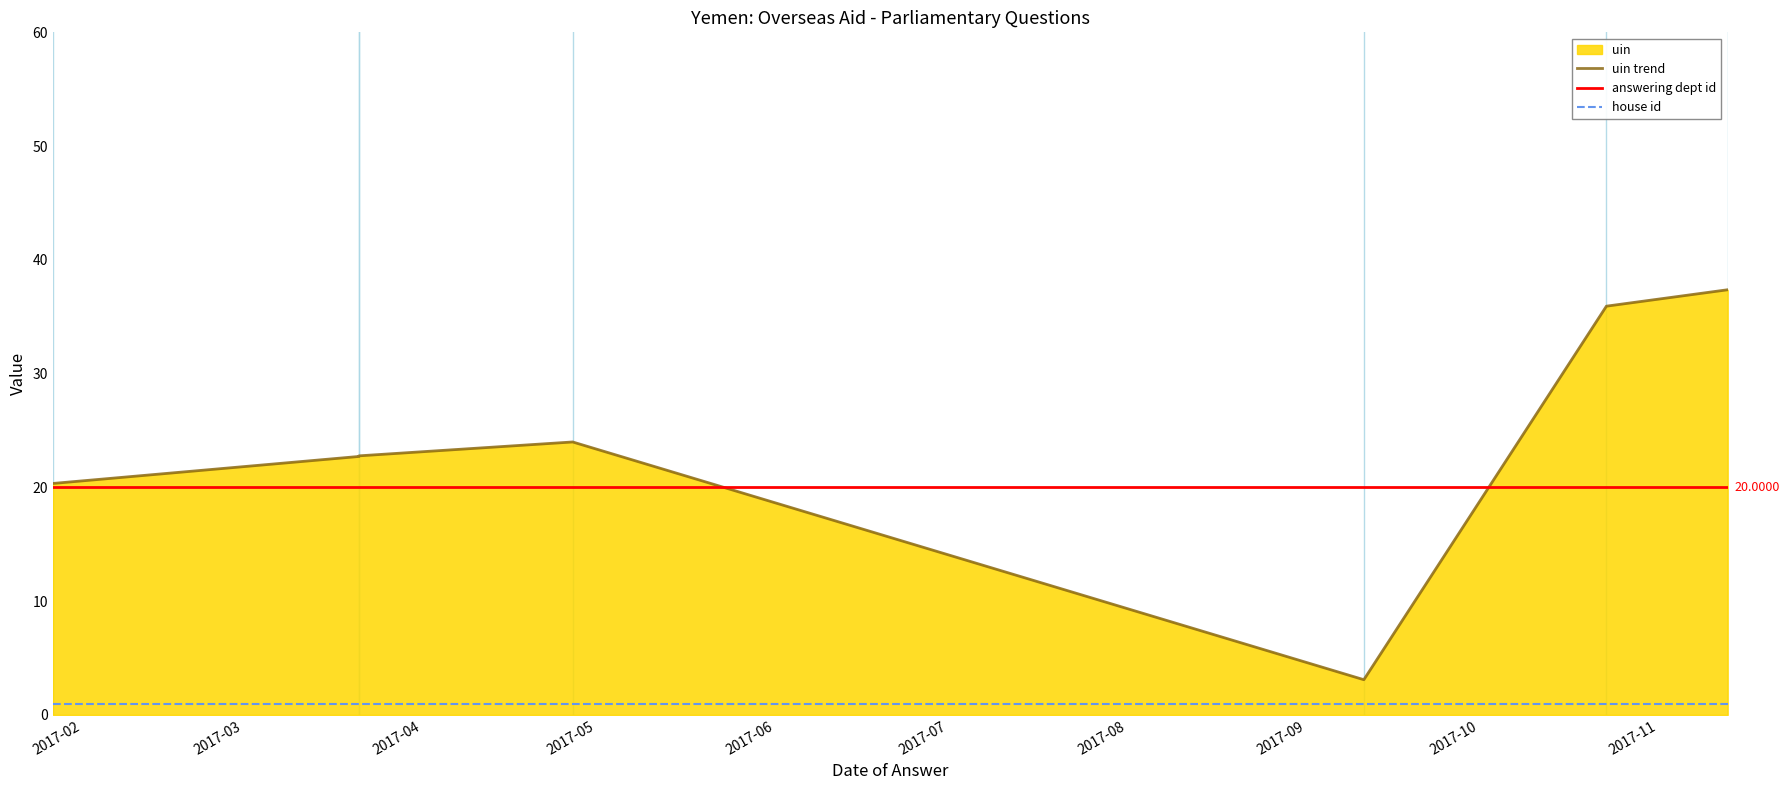

Reading left to right, extract all data points from this chart.

uin trend: 20.3	22.7	22.8	24.0	3.1	35.9	37.4
answering dept id: 20.0	20.0	20.0	20.0	20.0	20.0	20.0
house id: 1.0	1.0	1.0	1.0	1.0	1.0	1.0